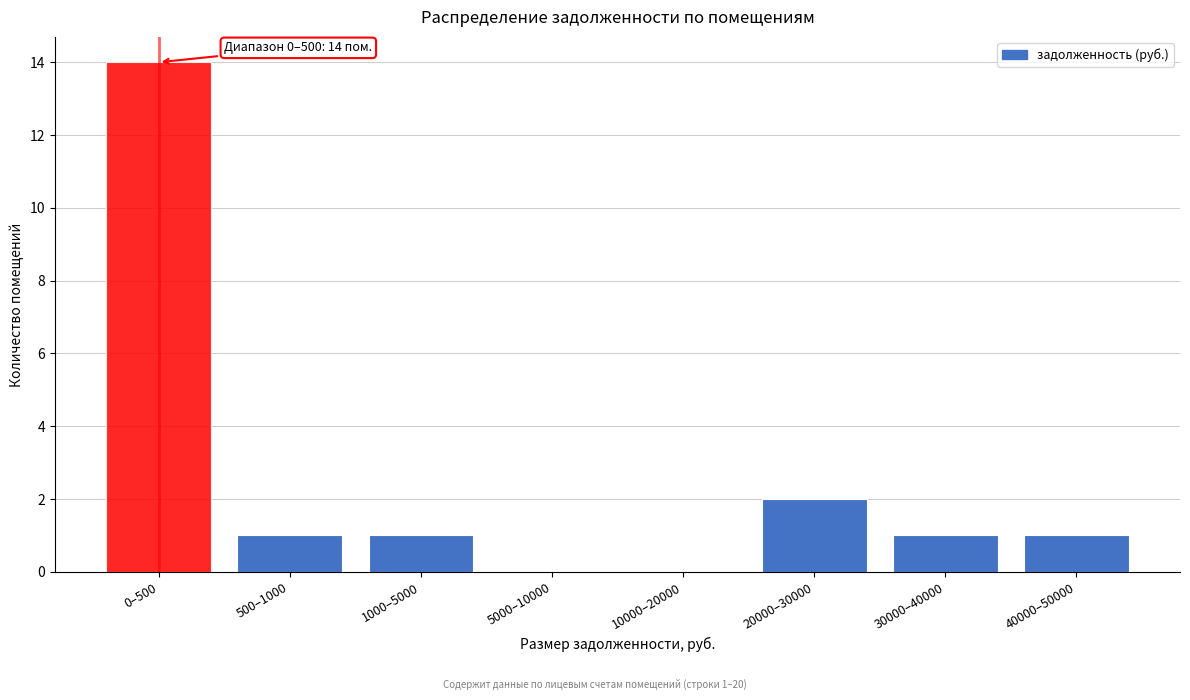

Reading left to right, extract all data points from this chart.

0–500=14	500–1000=1	1000–5000=1	5000–10000=0	10000–20000=0	20000–30000=2	30000–40000=1	40000–50000=1